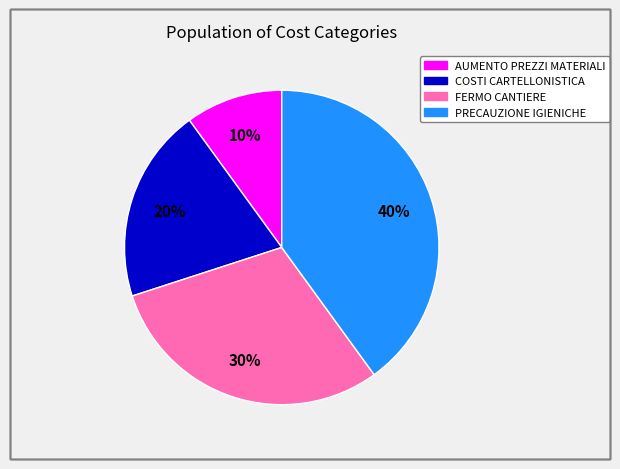

Count the number of slices in the pie.

4